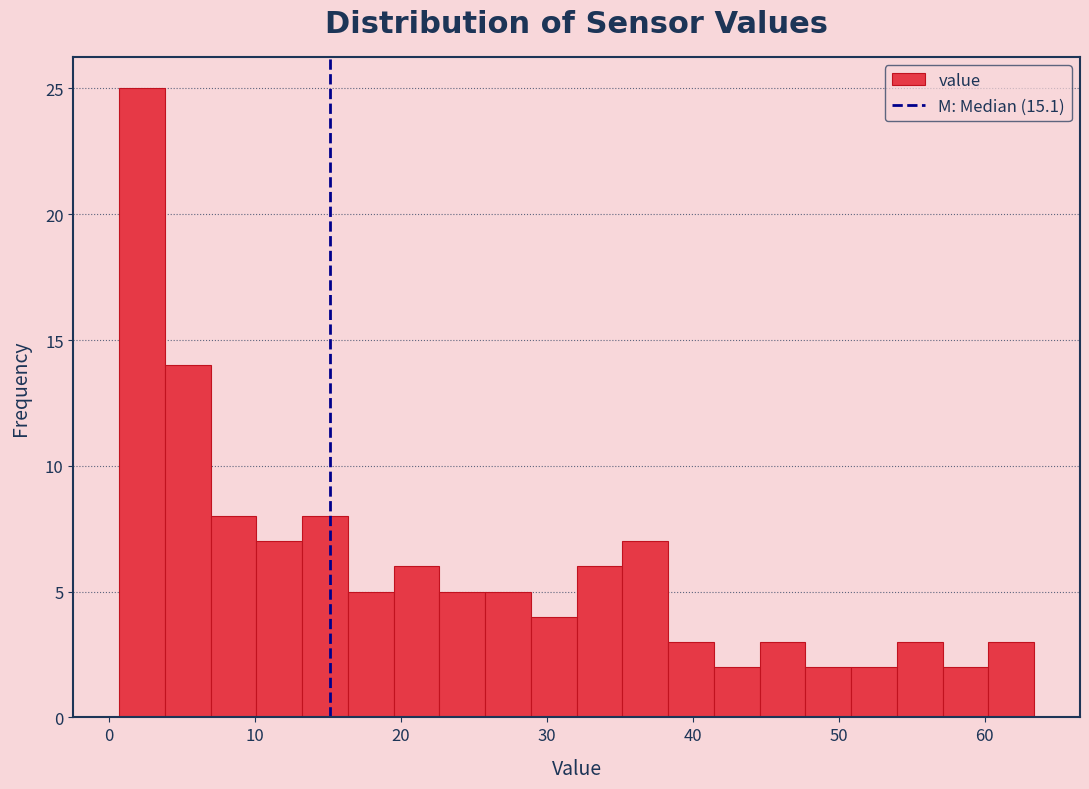

Around what value on the x-axis is the tallest bar? Give the approximate position of its centre, as read against the axis.

2